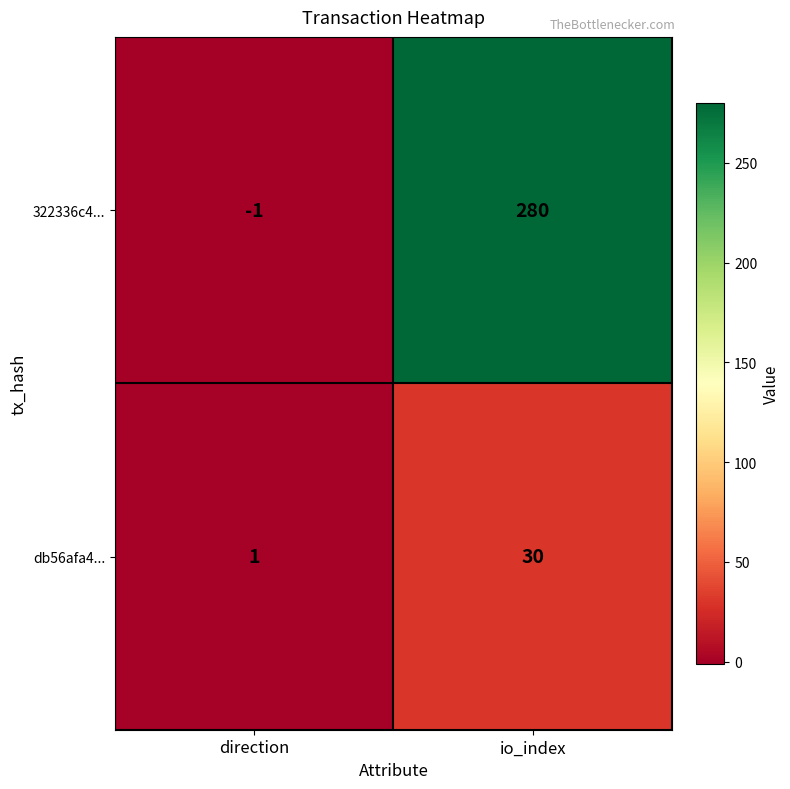

At which label is db56afa4... closest to 15?

direction